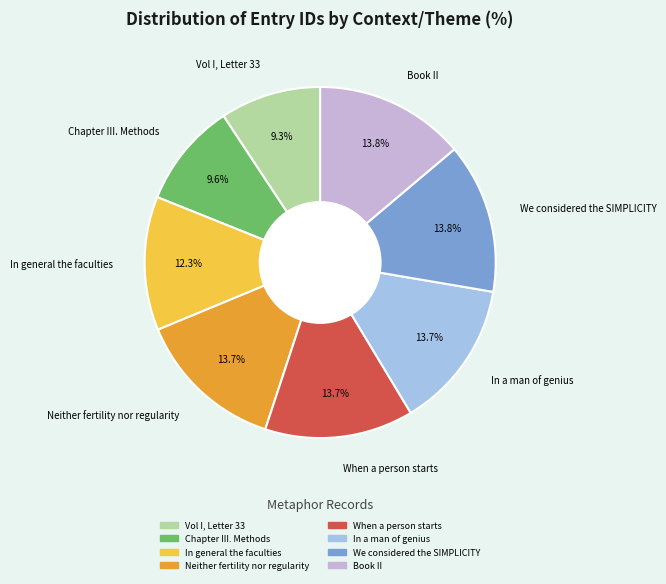

Which has a higher value, Neither fertility nor regularity or In general the faculties?

Neither fertility nor regularity